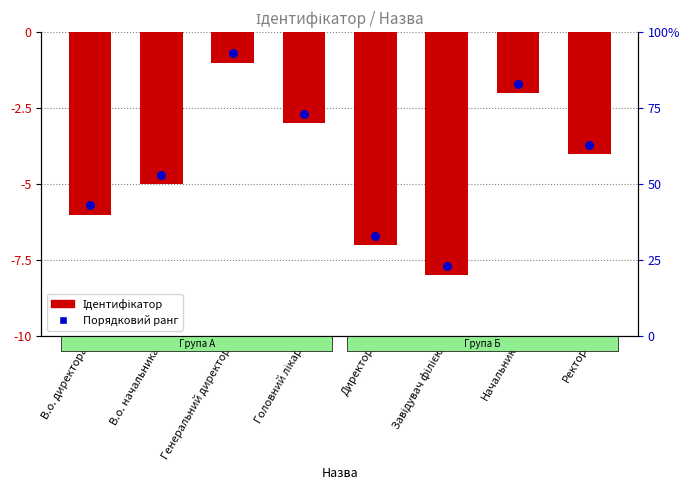

What are all the series names shown in the legend?

Ідентифікатор, Порядковий ранг